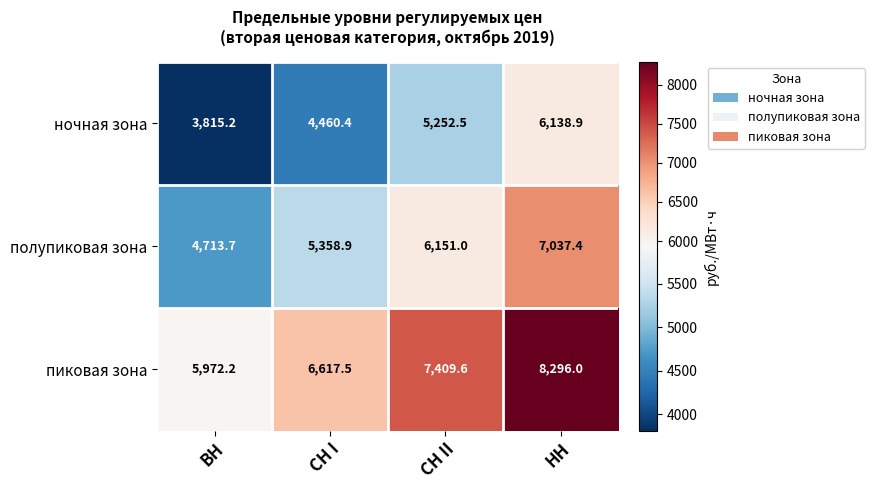

True or false: ночная зона has a value of 4460.4 at СН I.

True